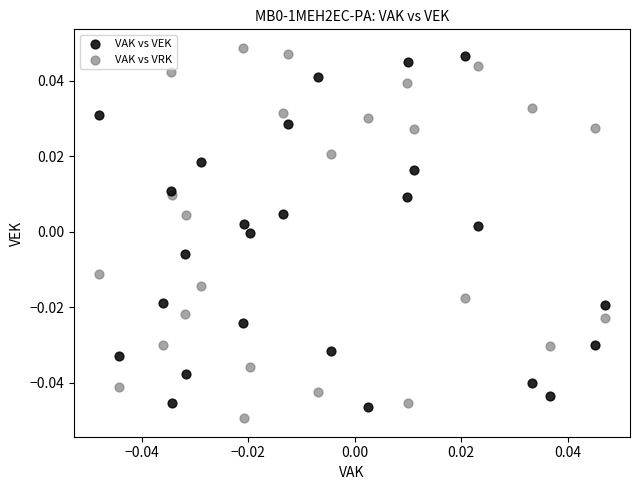

Which series has the widest spread of Y values?

VAK vs VRK